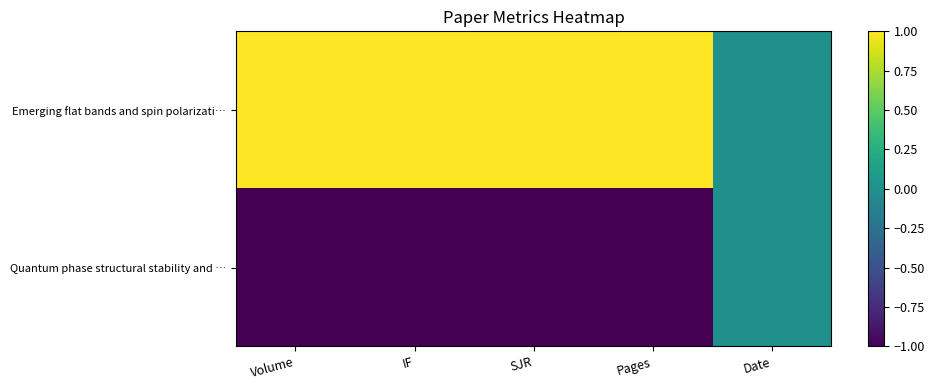

At how many categories does at least one series exceed 0?

4